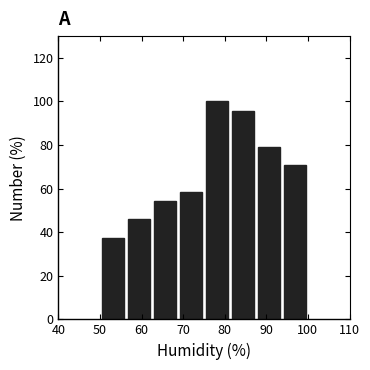

What is the height of the bar covering 56 to 63 on the x-axis? Neither the bar edges nor the heights are printed on the chart, so give them approximately, as read against the axes.

46